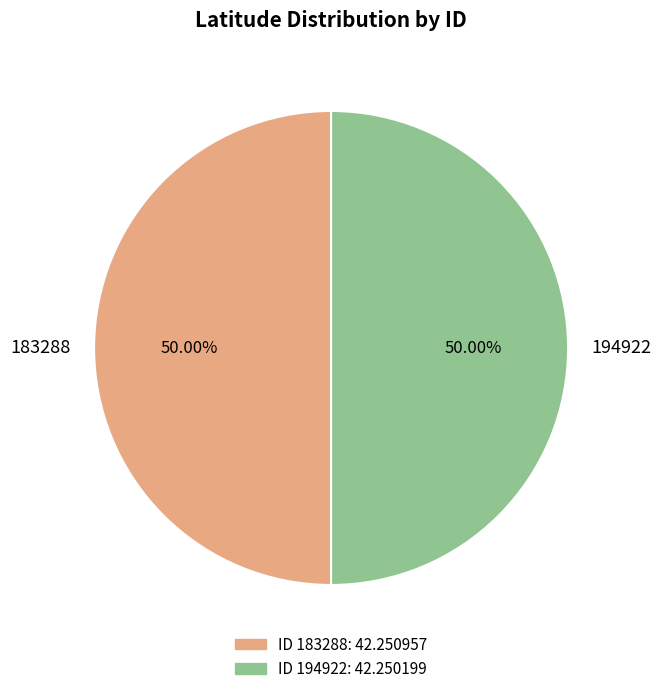

To the nearest percent, what is the combined percentage of 194922 and 183288?

100%